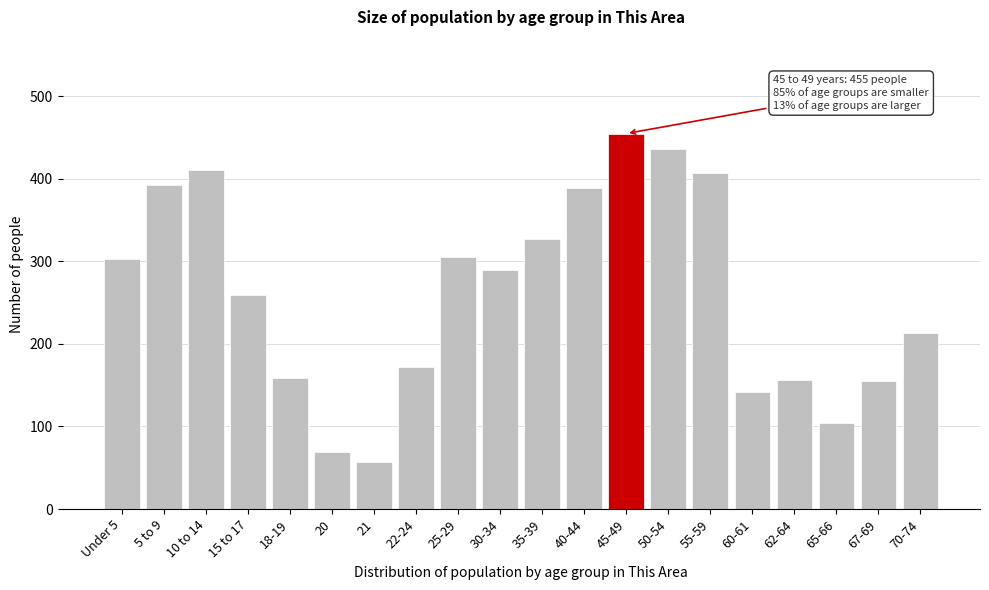

What is the greatest value displayed?

455